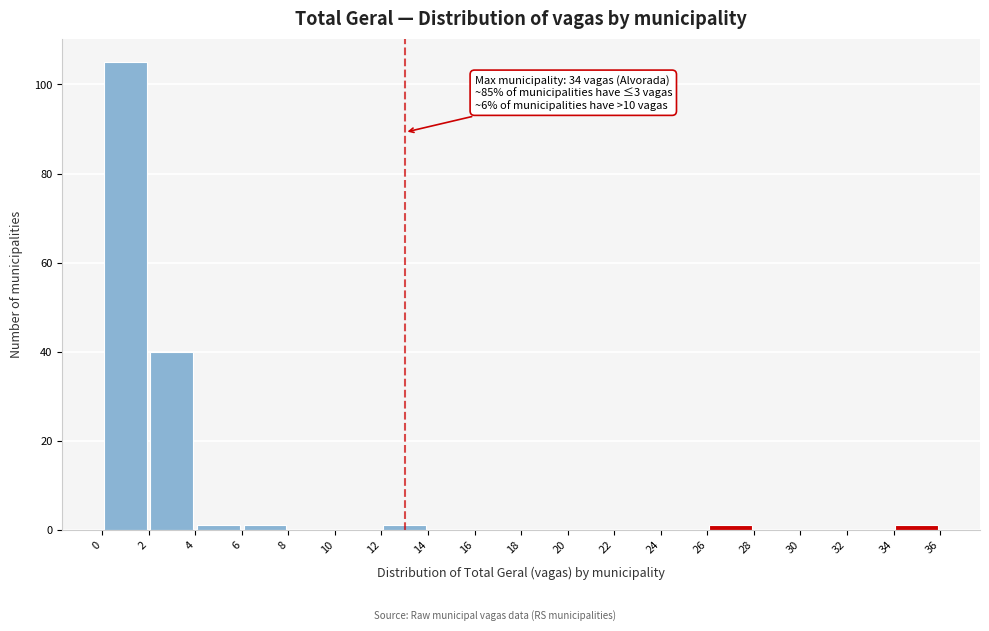

Over which range of the x-axis is the bar tallest?

0 to 2